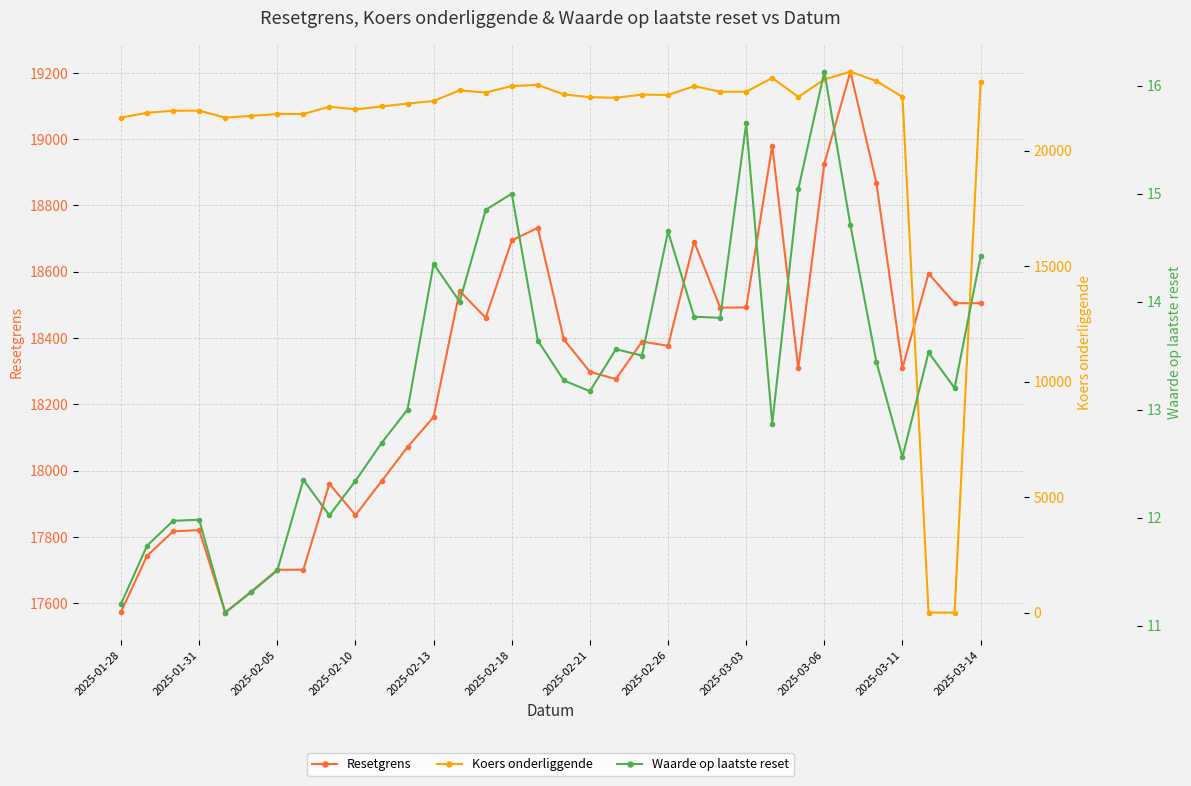

The Waarde op laatste reset series shows 20.8 at 17. True or false?

False